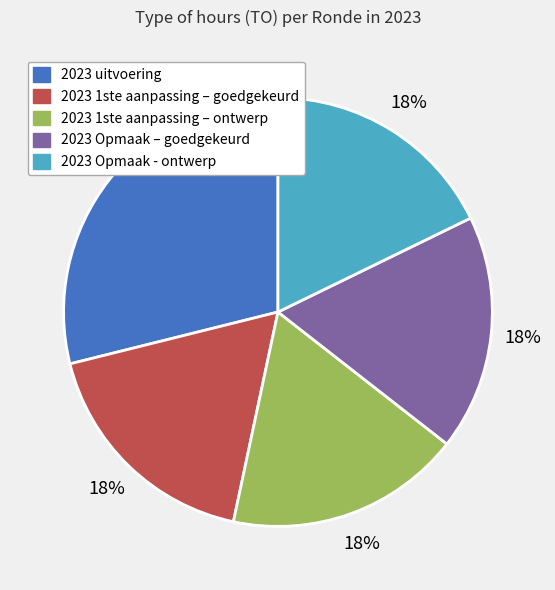

To the nearest percent, what is the average slice percentage?

20%